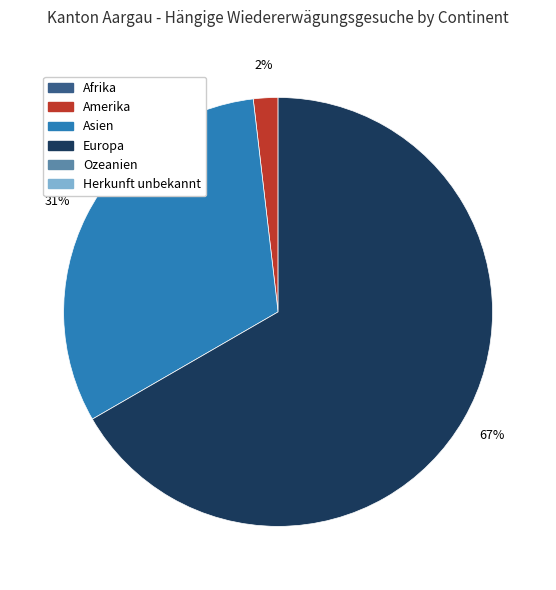

How many segments does this pie chart have?

3